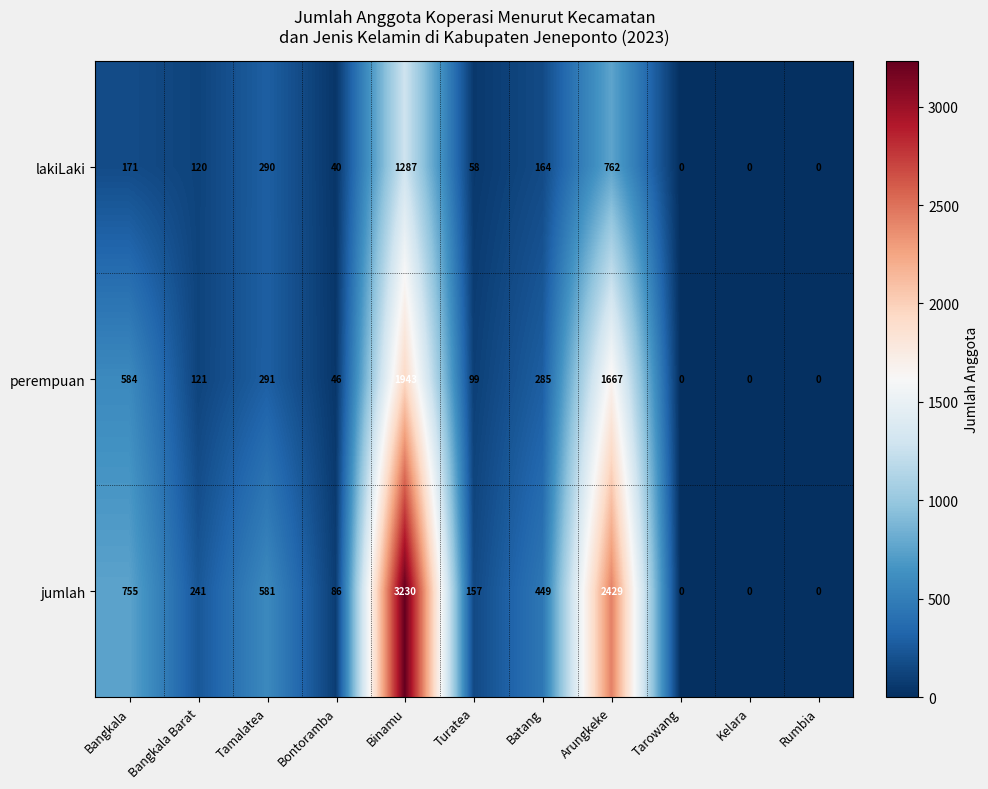

Where does the lakiLaki series first go above 120?

Bangkala